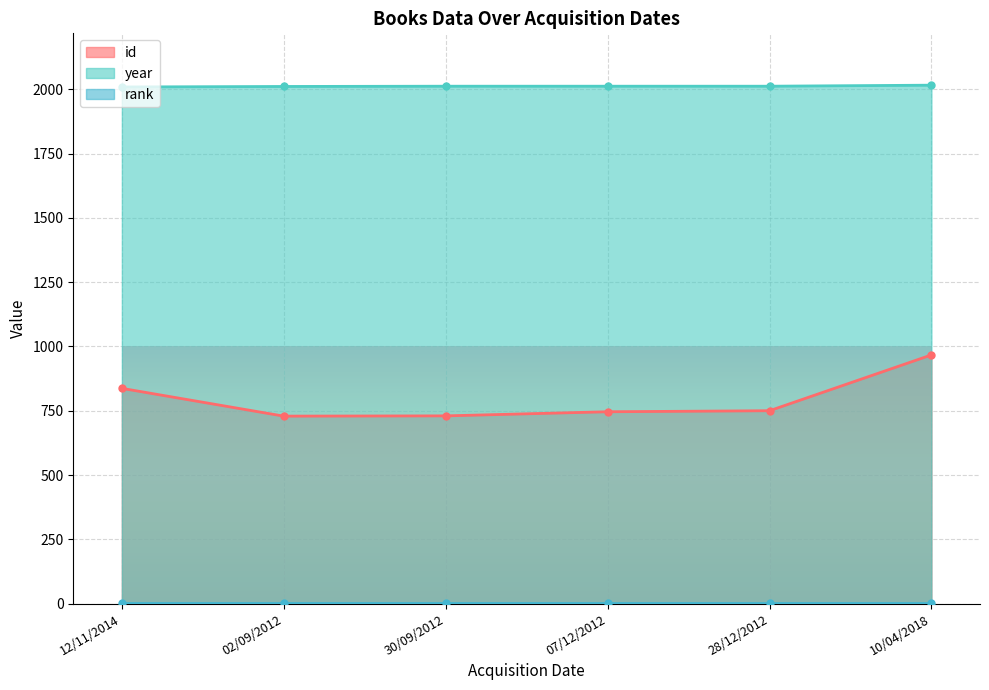

What is the highest value of the year series?

2016